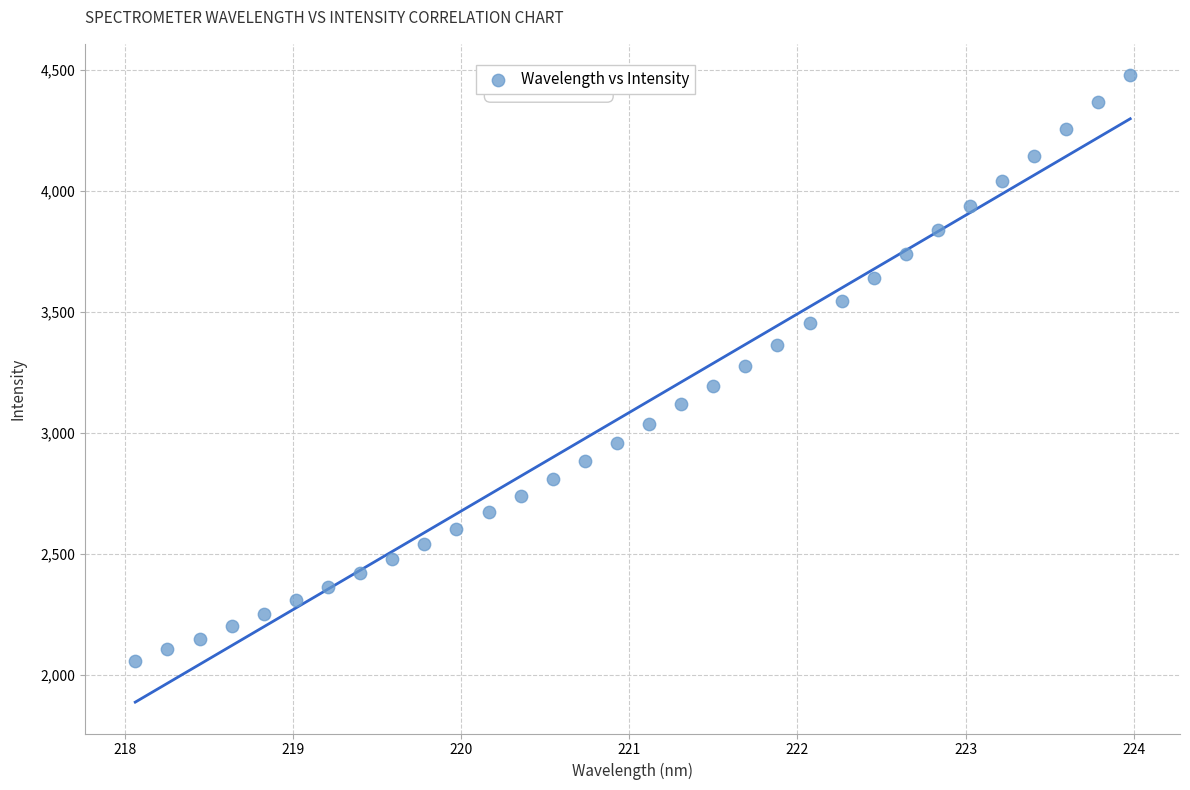

What is the range of X values (max minus min)?

5.9